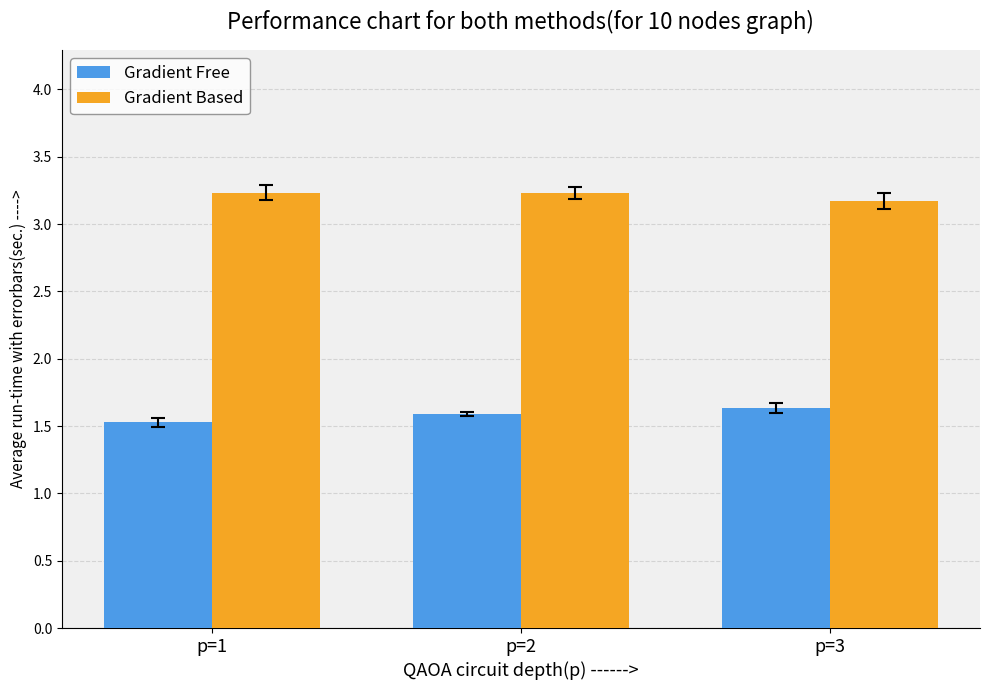

What is the difference between the highest and lowest values at p=3?

1.5